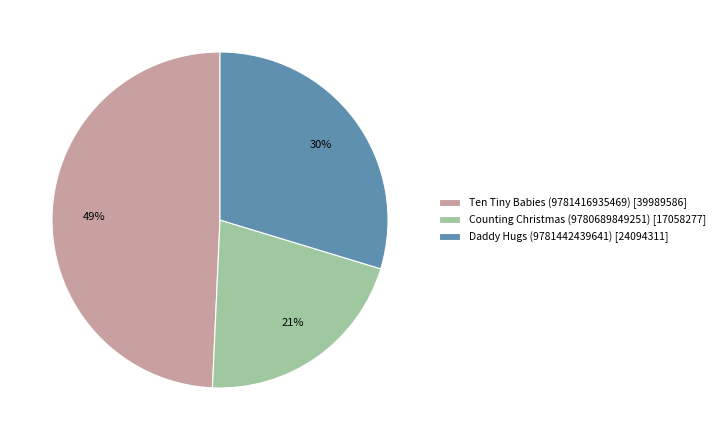

The Counting Christmas (9780689849251) slice represents 7% of the pie. True or false?

False